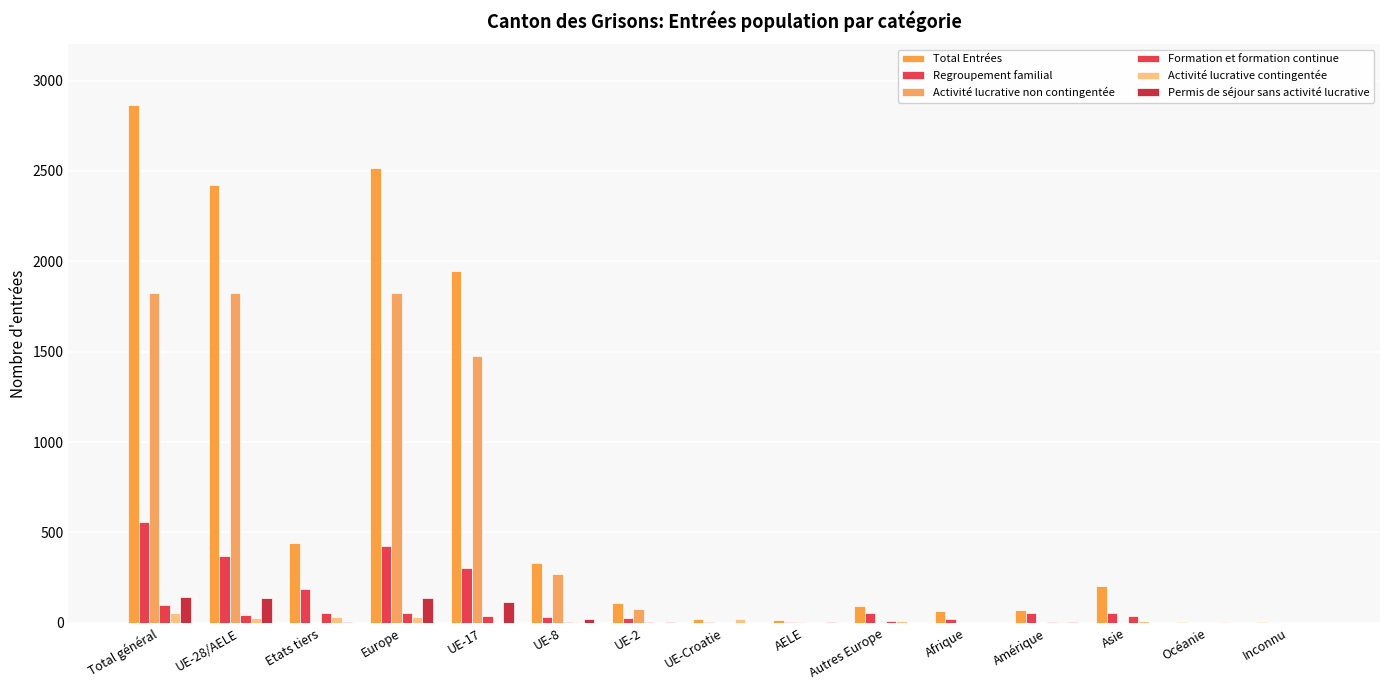

The Regroupement familial series shows 370 at UE-28/AELE. True or false?

True